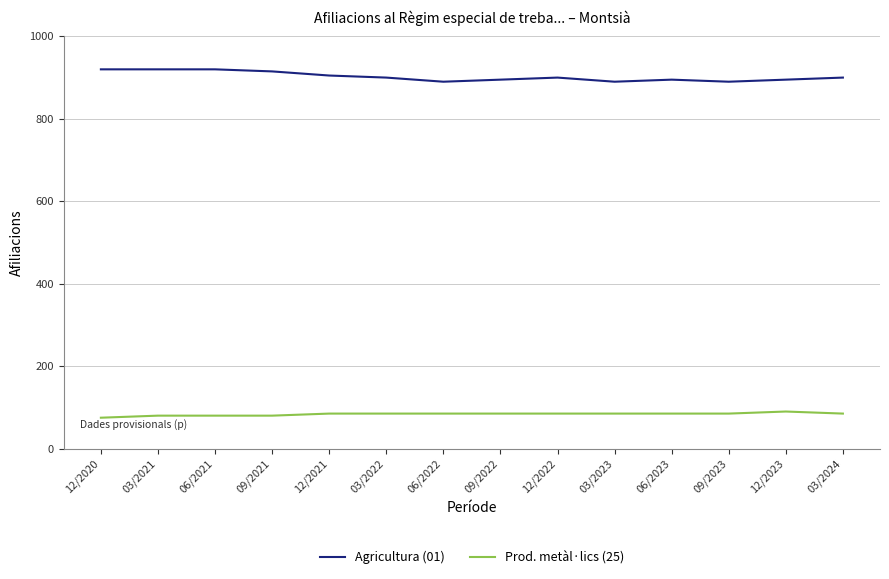

Reading left to right, transcribe all the data shown in this chart.

Agricultura (01): 920	920	920	915	905	900	890	895	900	890	895	890	895	900
Prod. metàl·lics (25): 75	80	80	80	85	85	85	85	85	85	85	85	90	85